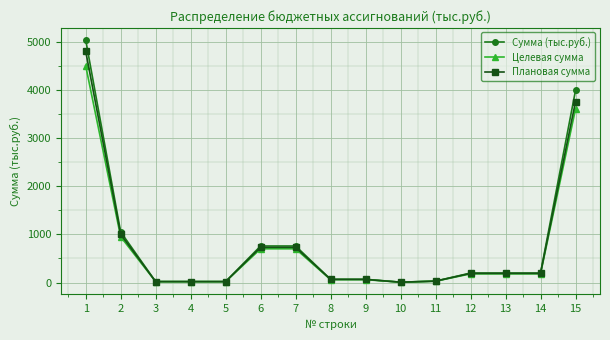

List the series in order of their peak value, lowest first.

Целевая сумма, Плановая сумма, Сумма (тыс.руб.)